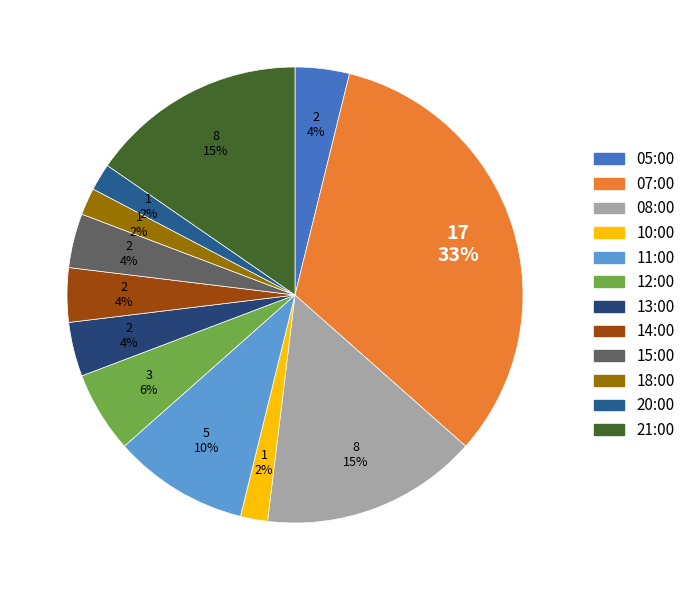

Which has a higher value, 15:00 or 18:00?

15:00